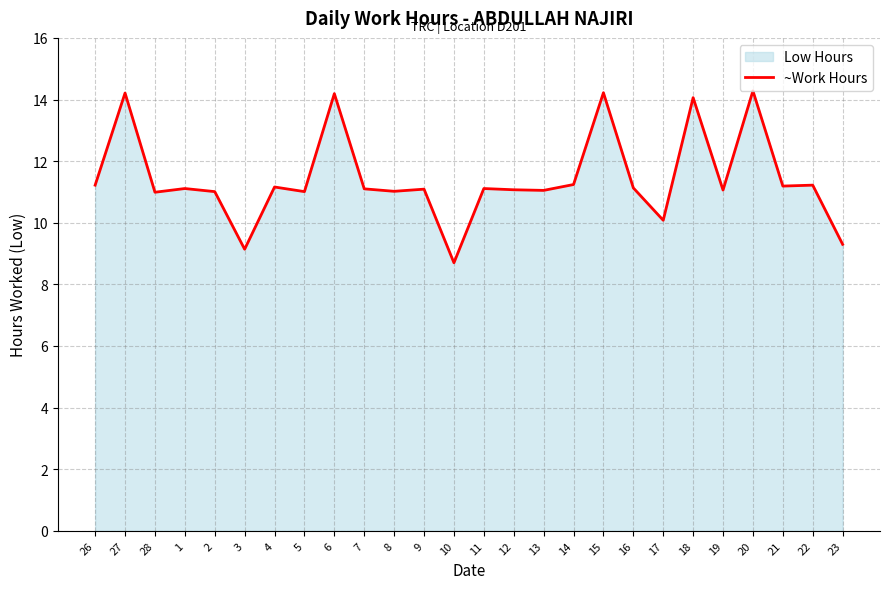

What is the change in value from 3 to 23?

+0.2